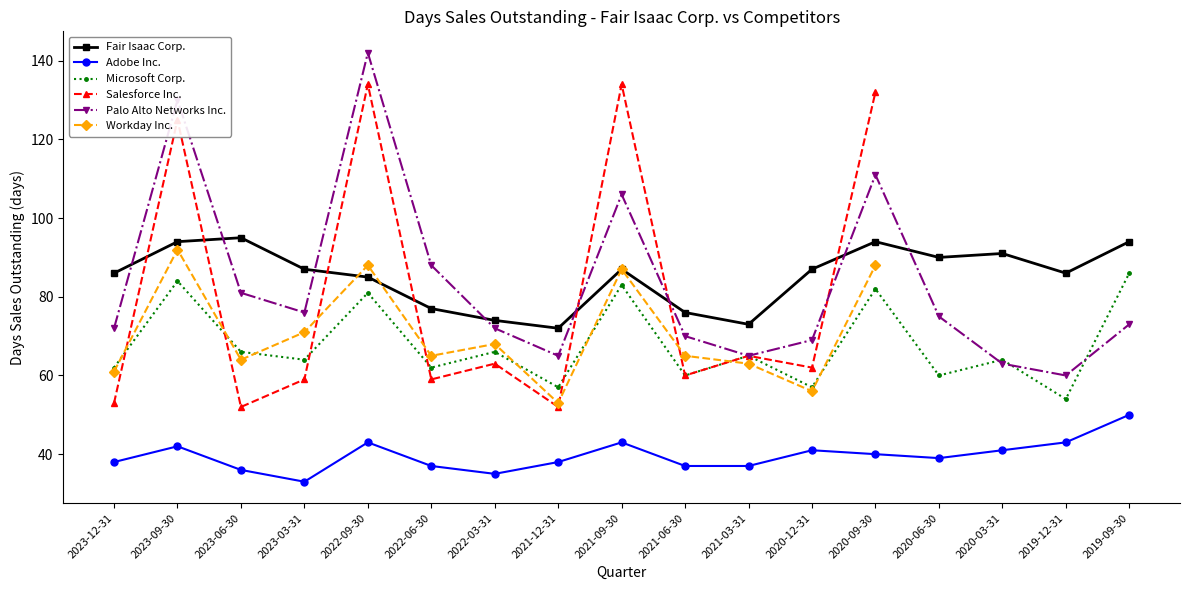

What is the value of the Fair Isaac Corp. point at the 2nd from the left?

94